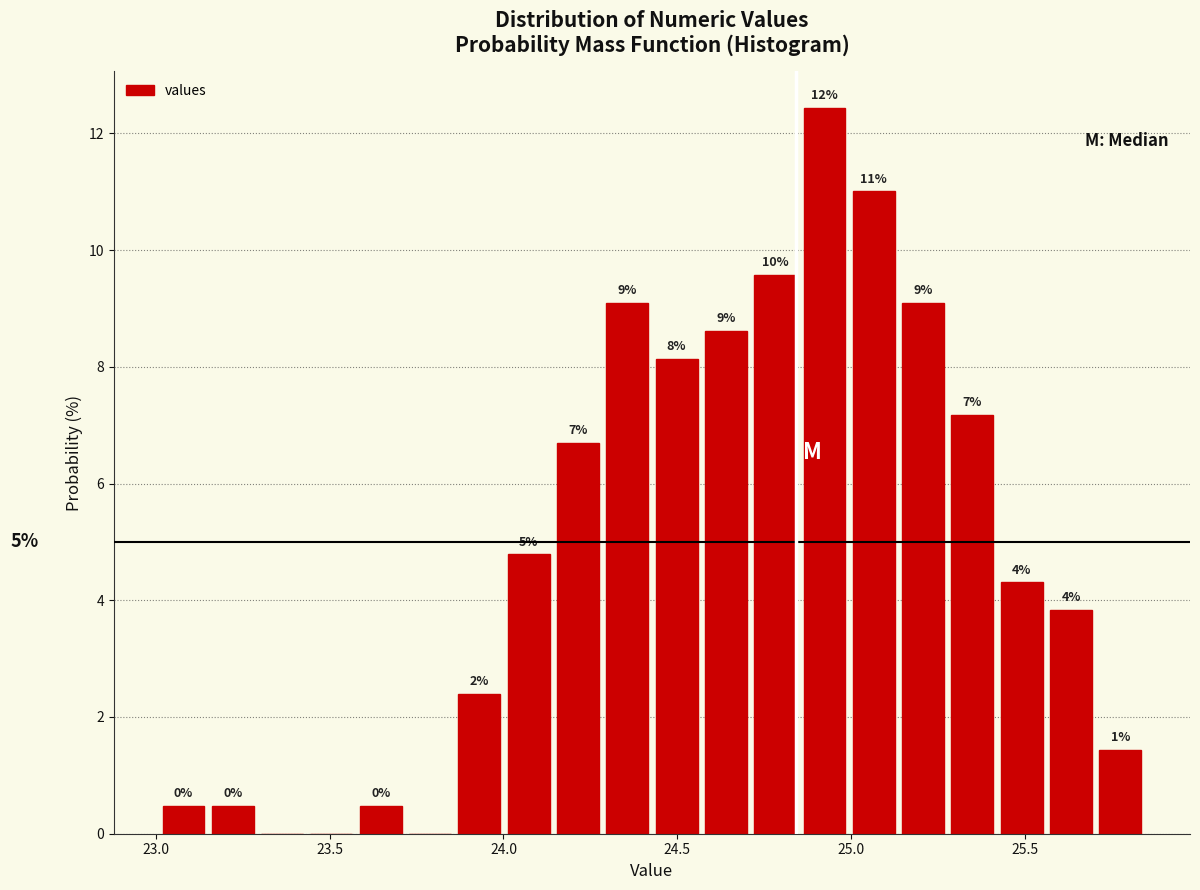

Around what value on the x-axis is the tallest bar? Give the approximate position of its centre, as read against the axis.

24.90